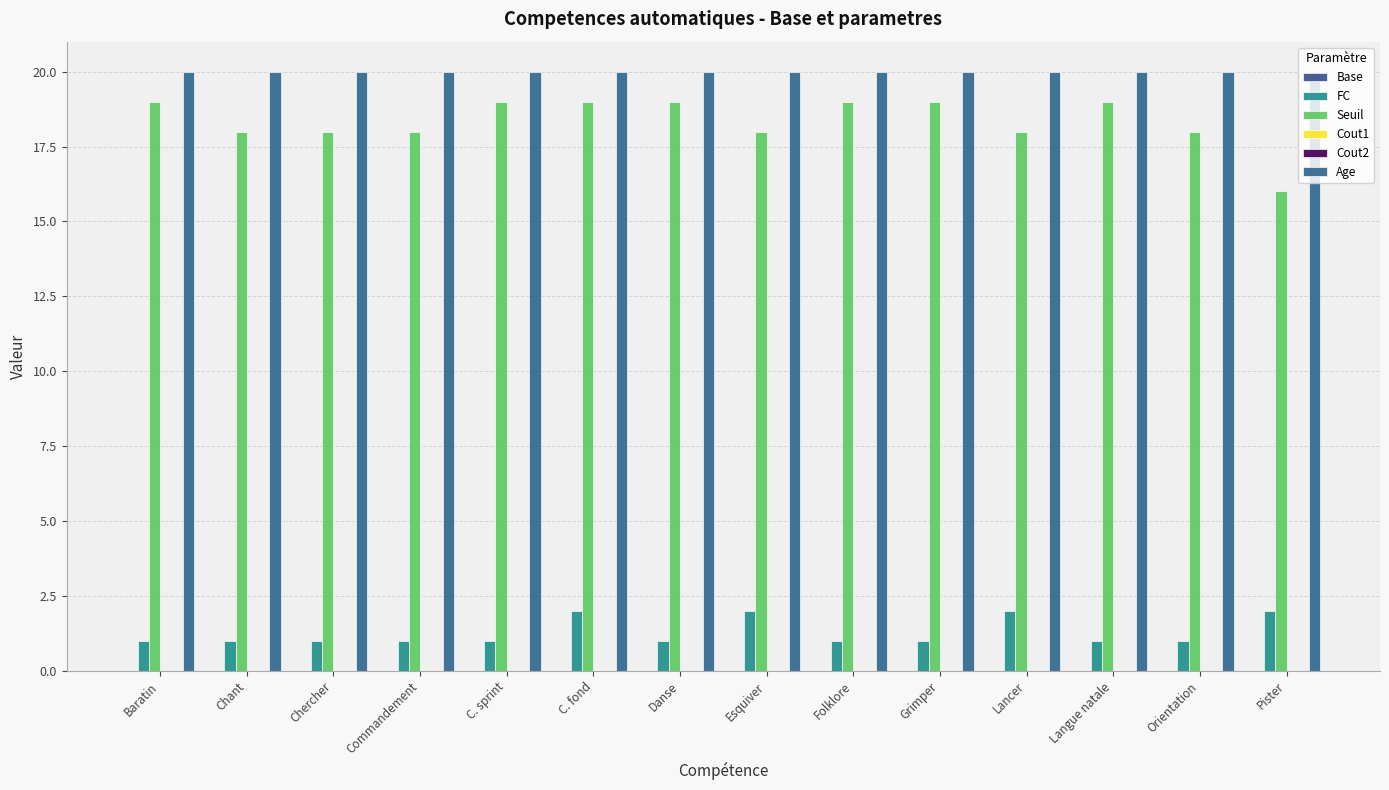

Reading left to right, extract all data points from this chart.

Base: Baratin=0	Chant=0	Chercher=0	Commandement=0	C. sprint=0	C. fond=0	Danse=0	Esquiver=0	Folklore=0	Grimper=0	Lancer=0	Langue natale=0	Orientation=0	Pister=0
FC: Baratin=1	Chant=1	Chercher=1	Commandement=1	C. sprint=1	C. fond=2	Danse=1	Esquiver=2	Folklore=1	Grimper=1	Lancer=2	Langue natale=1	Orientation=1	Pister=2
Seuil: Baratin=19	Chant=18	Chercher=18	Commandement=18	C. sprint=19	C. fond=19	Danse=19	Esquiver=18	Folklore=19	Grimper=19	Lancer=18	Langue natale=19	Orientation=18	Pister=16
Cout1: Baratin=0	Chant=0	Chercher=0	Commandement=0	C. sprint=0	C. fond=0	Danse=0	Esquiver=0	Folklore=0	Grimper=0	Lancer=0	Langue natale=0	Orientation=0	Pister=0
Cout2: Baratin=0	Chant=0	Chercher=0	Commandement=0	C. sprint=0	C. fond=0	Danse=0	Esquiver=0	Folklore=0	Grimper=0	Lancer=0	Langue natale=0	Orientation=0	Pister=0
Age: Baratin=20	Chant=20	Chercher=20	Commandement=20	C. sprint=20	C. fond=20	Danse=20	Esquiver=20	Folklore=20	Grimper=20	Lancer=20	Langue natale=20	Orientation=20	Pister=20